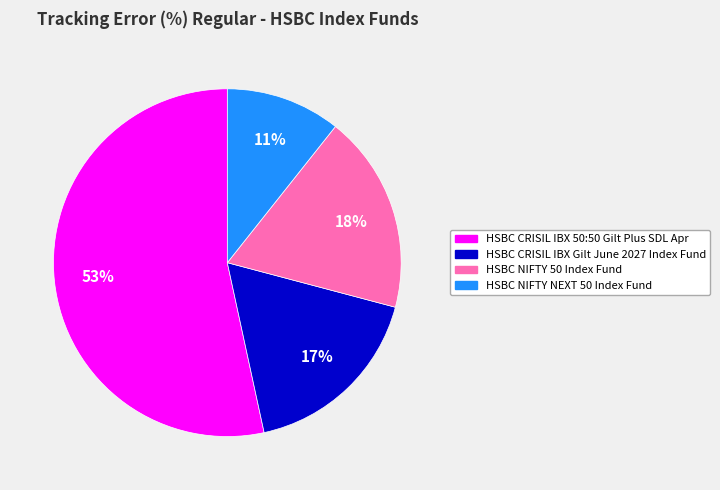

Do HSBC CRISIL IBX 50:50 Gilt Plus SDL Apr and HSBC CRISIL IBX Gilt June 2027 Index Fund together represent more than half of the pie?

Yes